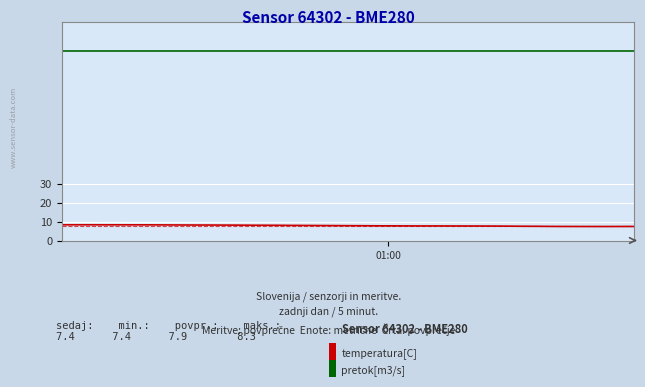

What is the minimum value shown in the chart?

7.4